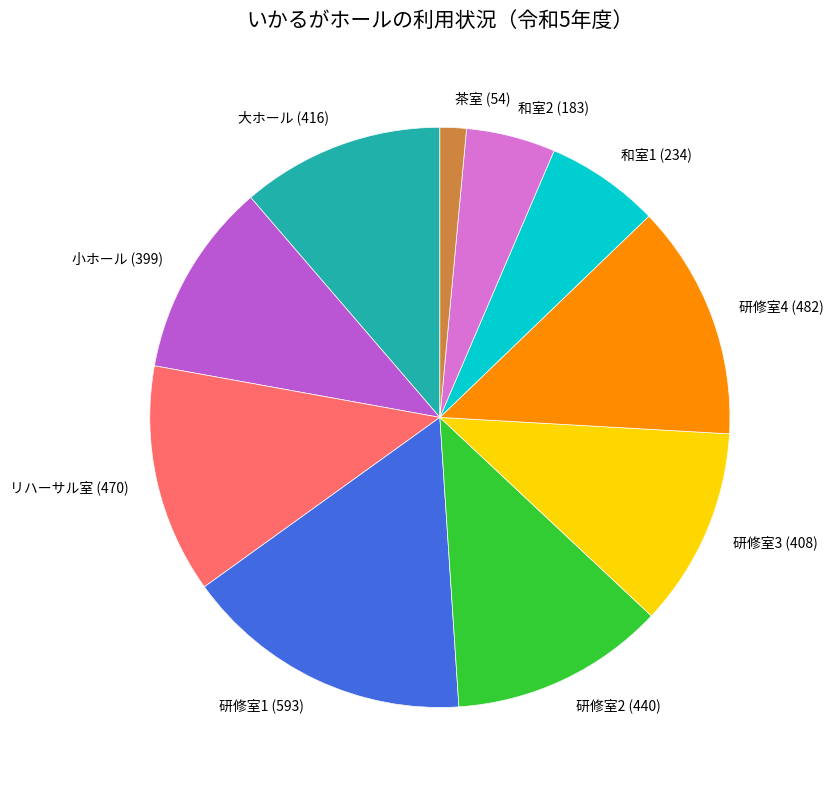

Which slice is the largest?

研修室1